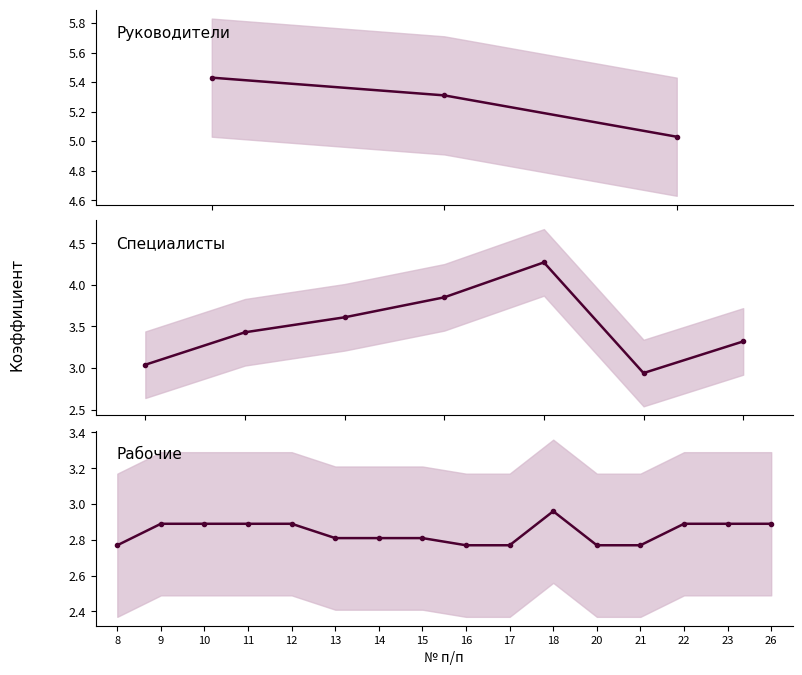

What is the greatest value displayed?

5.4